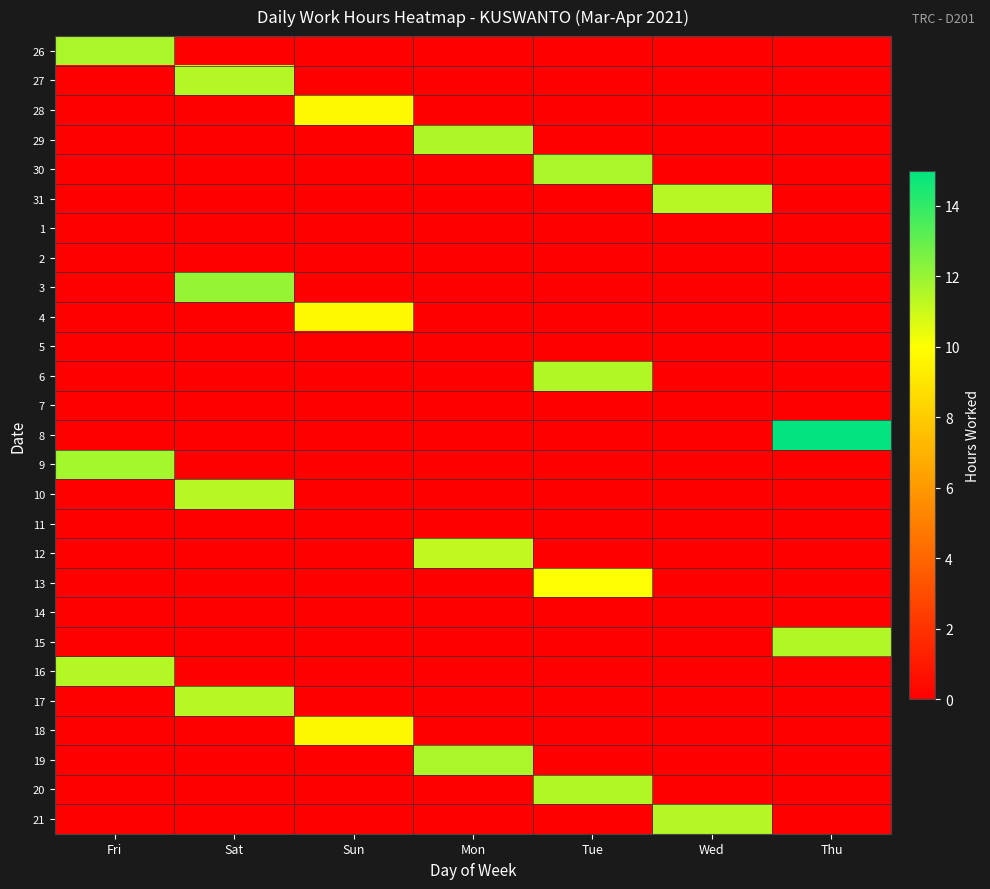

Which category has the highest value across all series?

Thu